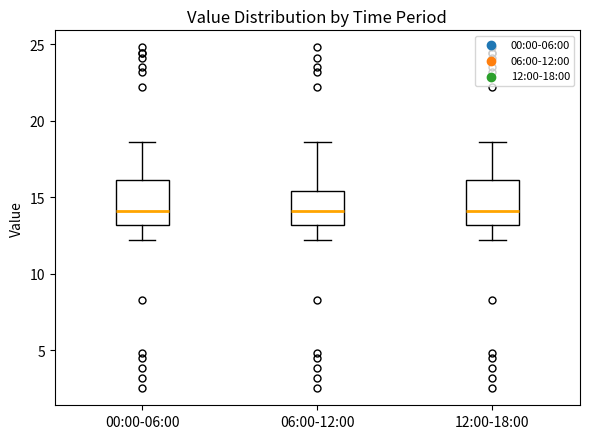

Where does the lower whisker of the box for 00:00-06:00 end on the y-axis? The values are not printed on the chart, so give them approximately, as read against the axis.

12.0